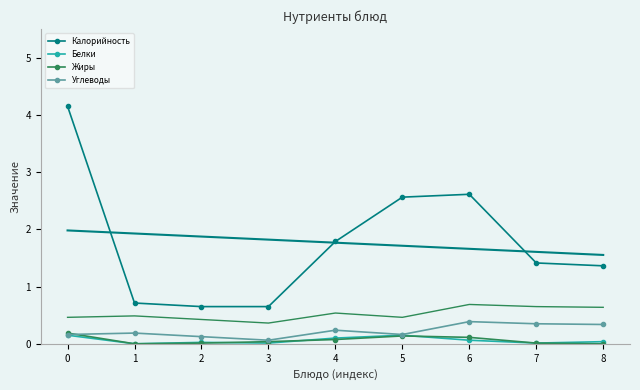

After their last crossing, which series has the higher values: Углеводы or Жиры?

Углеводы